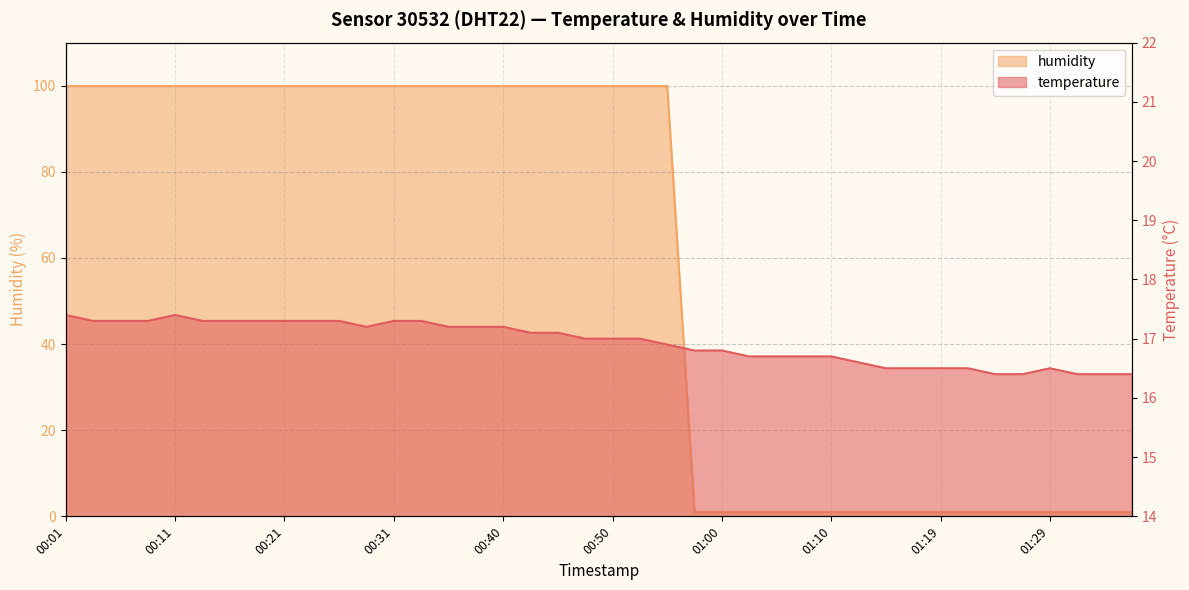

Which series has the largest total across all categories?

humidity